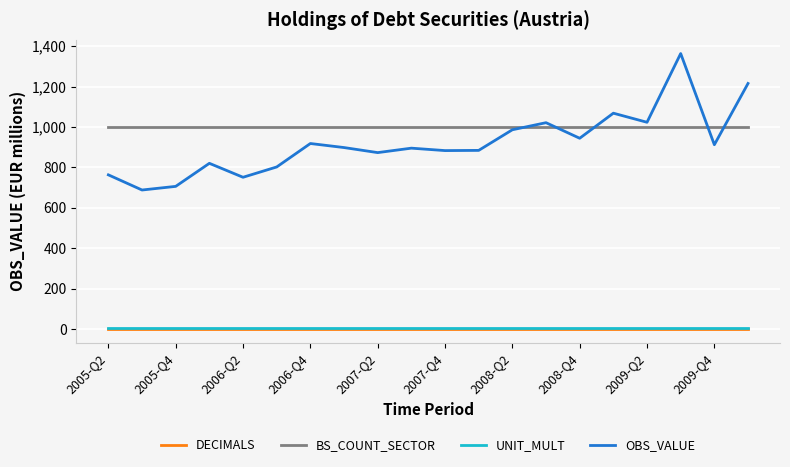

Which series has the largest total across all categories?

BS_COUNT_SECTOR